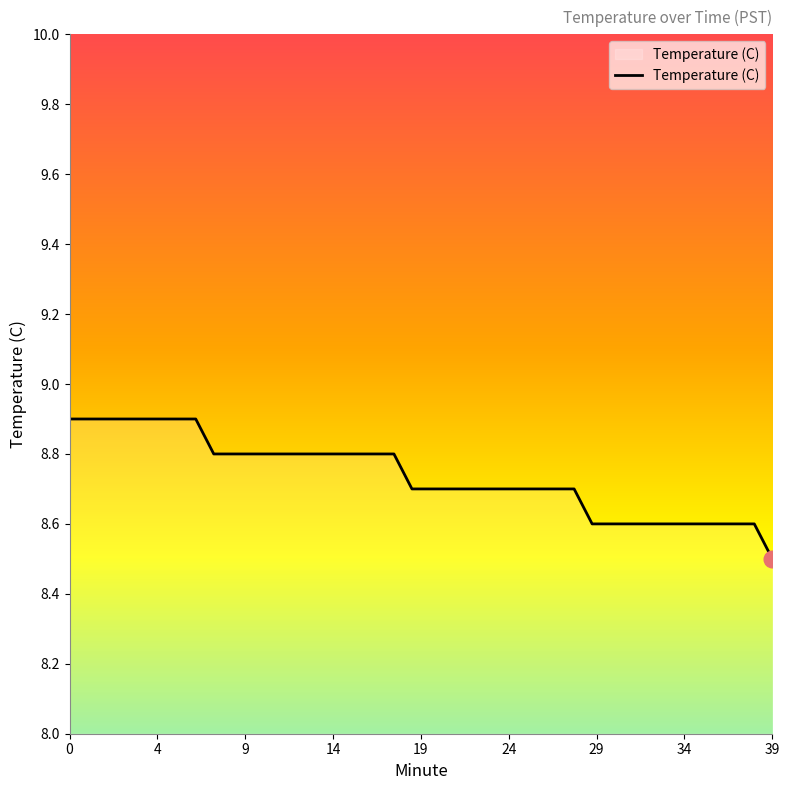

What is the maximum value shown in the chart?

8.9